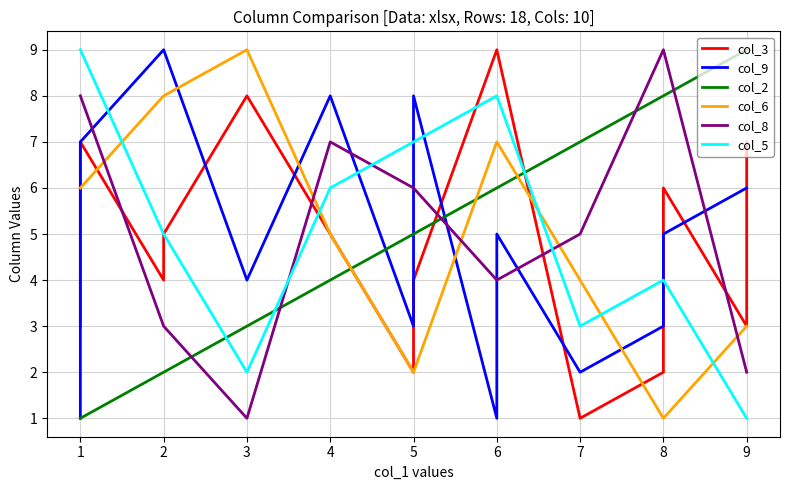

What is the difference between the maximum and minimum values in the col_3 series?

8